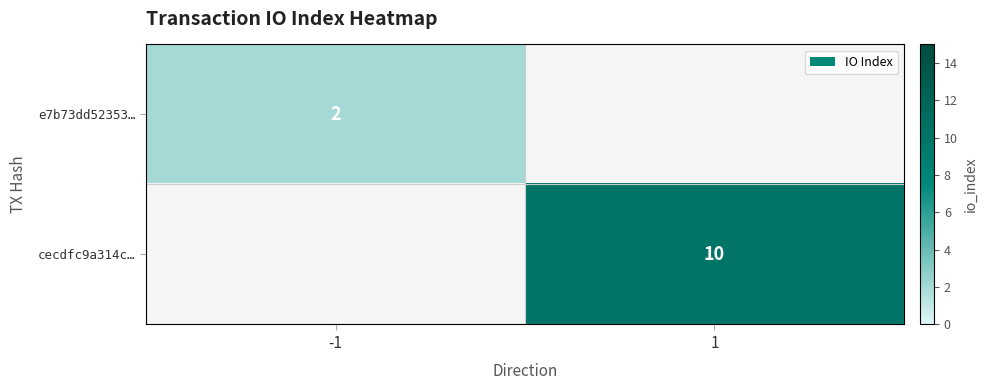

Is the value of cecdfc9a314c… at 1 greater than the value of e7b73dd52353… at -1?

Yes